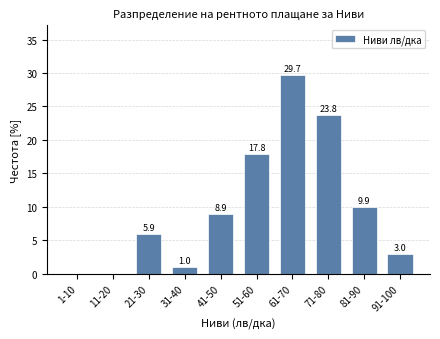

Reading left to right, transcribe all the data shown in this chart.

1-10=0.0	11-20=0.0	21-30=5.9	31-40=1.0	41-50=8.9	51-60=17.8	61-70=29.7	71-80=23.8	81-90=9.9	91-100=3.0